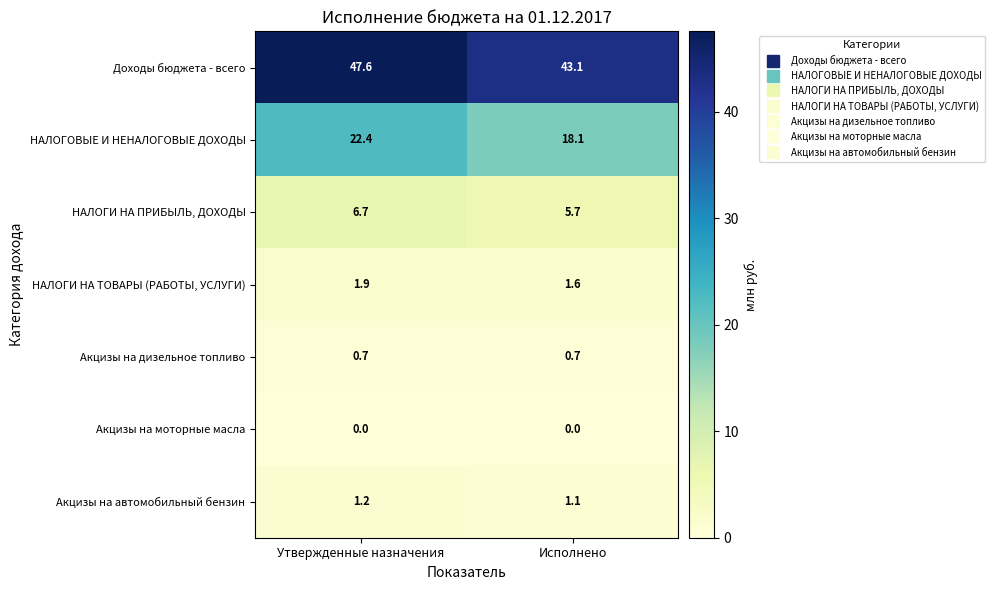

At which label does Доходы бюджета - всего reach its minimum?

Исполнено